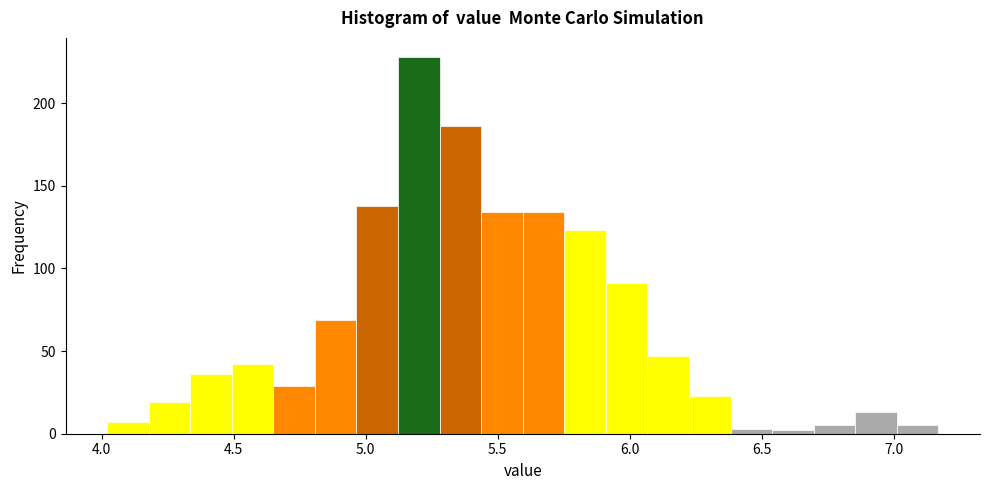

Read against the x-axis, roughly where is the centre of the tallest bar?

5.20